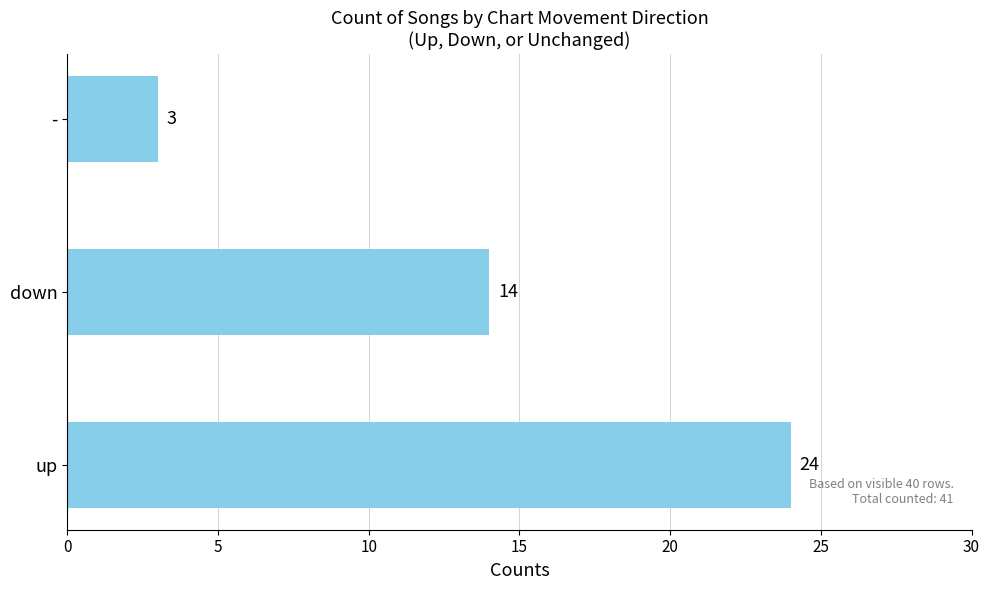

What is the smallest value displayed?

3